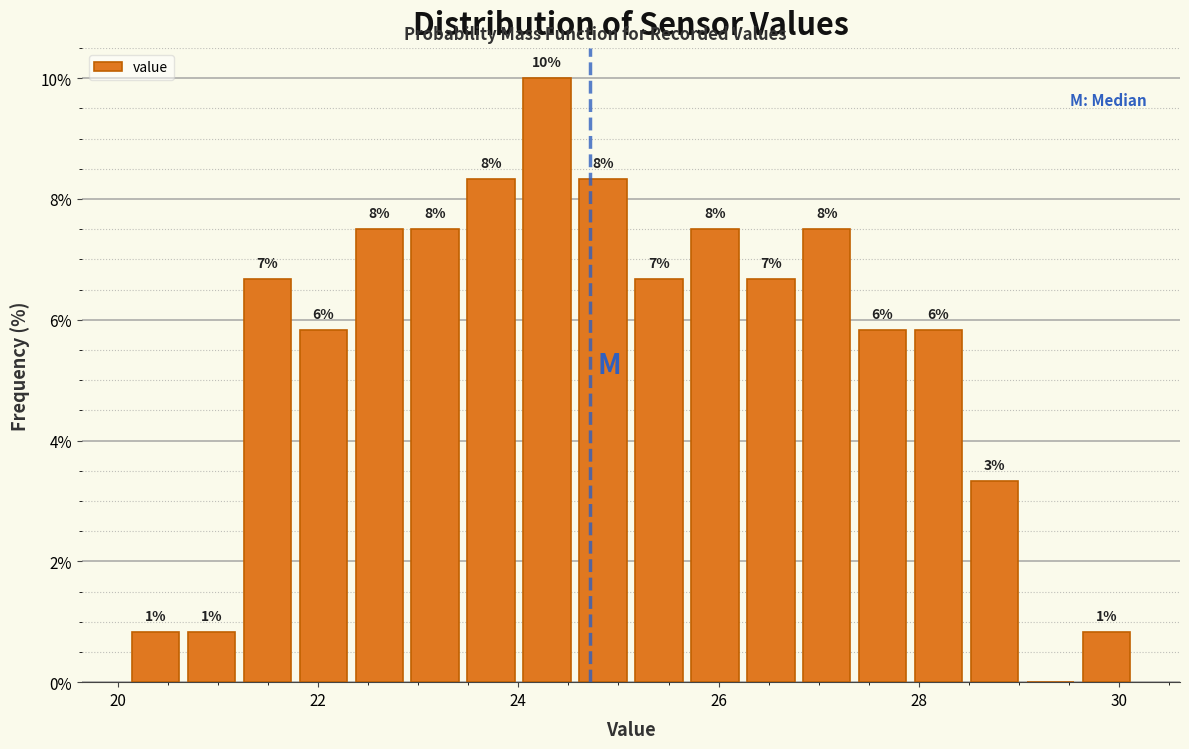

Around what value on the x-axis is the tallest bar? Give the approximate position of its centre, as read against the axis.

24.2